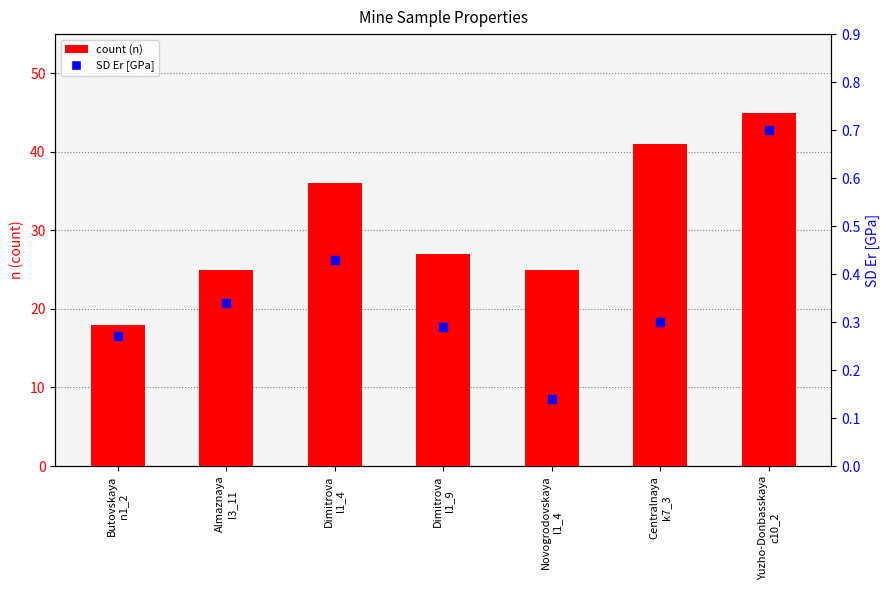

Which series has the largest total across all categories?

count (n)